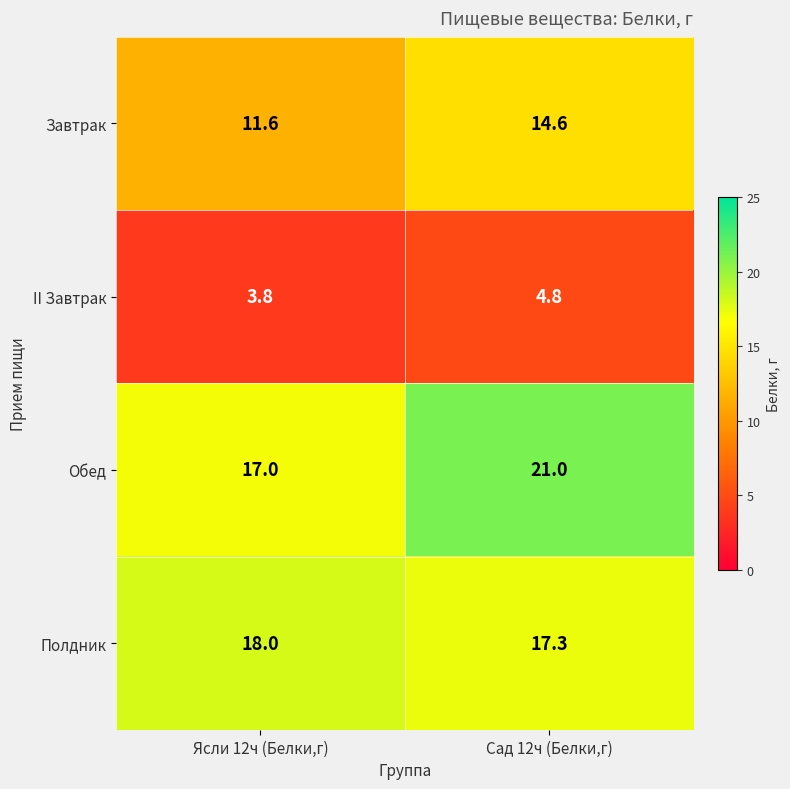

Which category has the lowest value across all series?

Ясли 12ч (Белки,г)